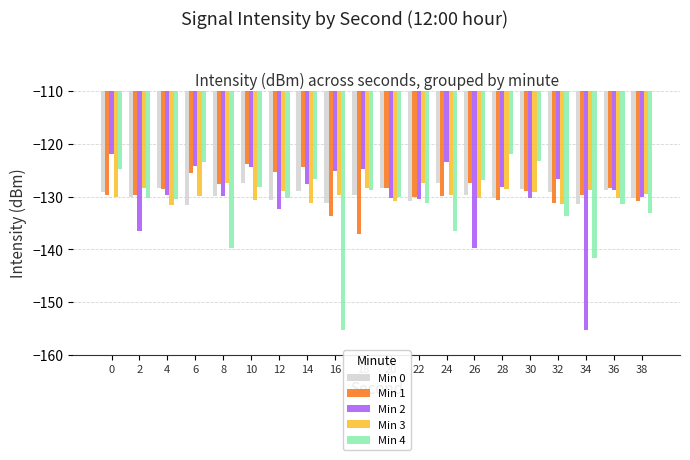

What is the minimum value for Min 2?

-155.3